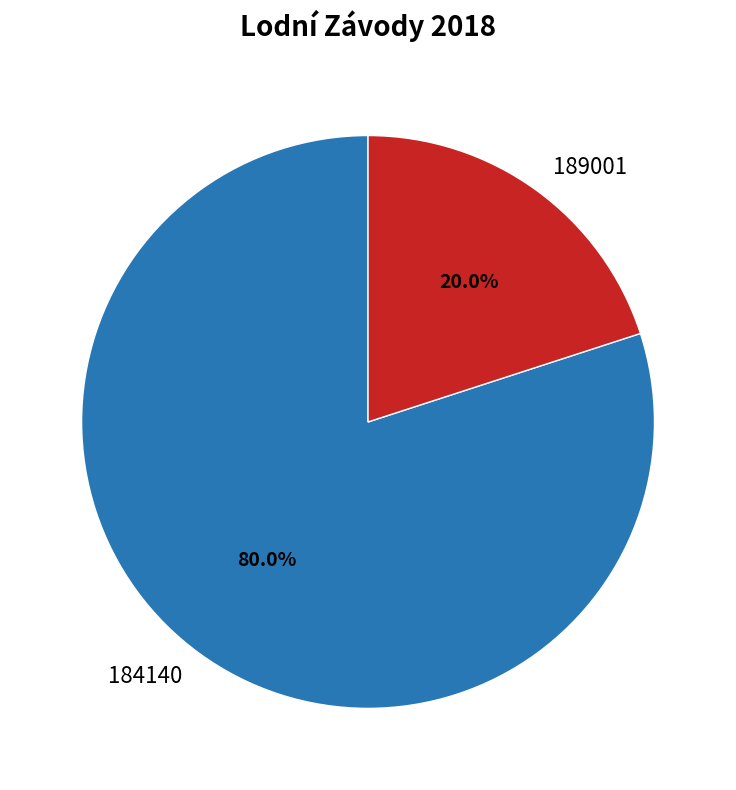

To the nearest percent, what is the average slice percentage?

50%